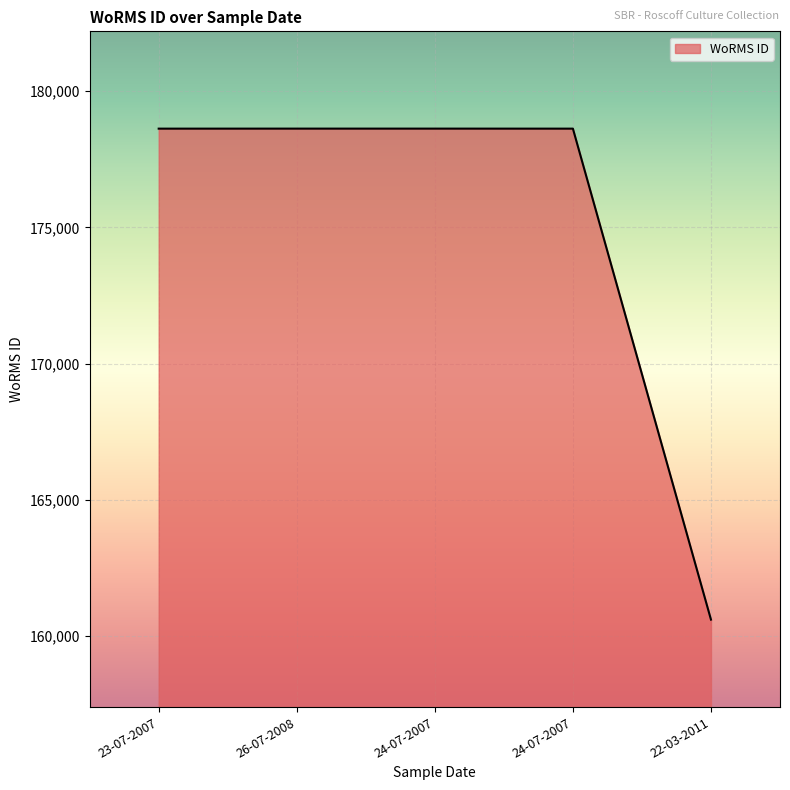

How many series are shown in this chart?

1